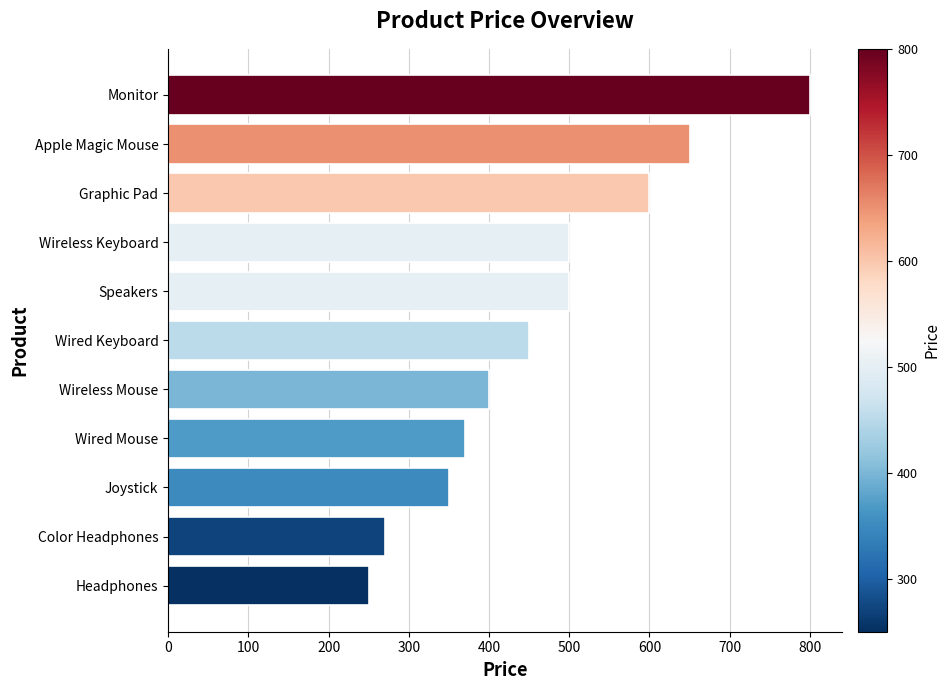

At which category does the chart reach its peak across all series?

Monitor